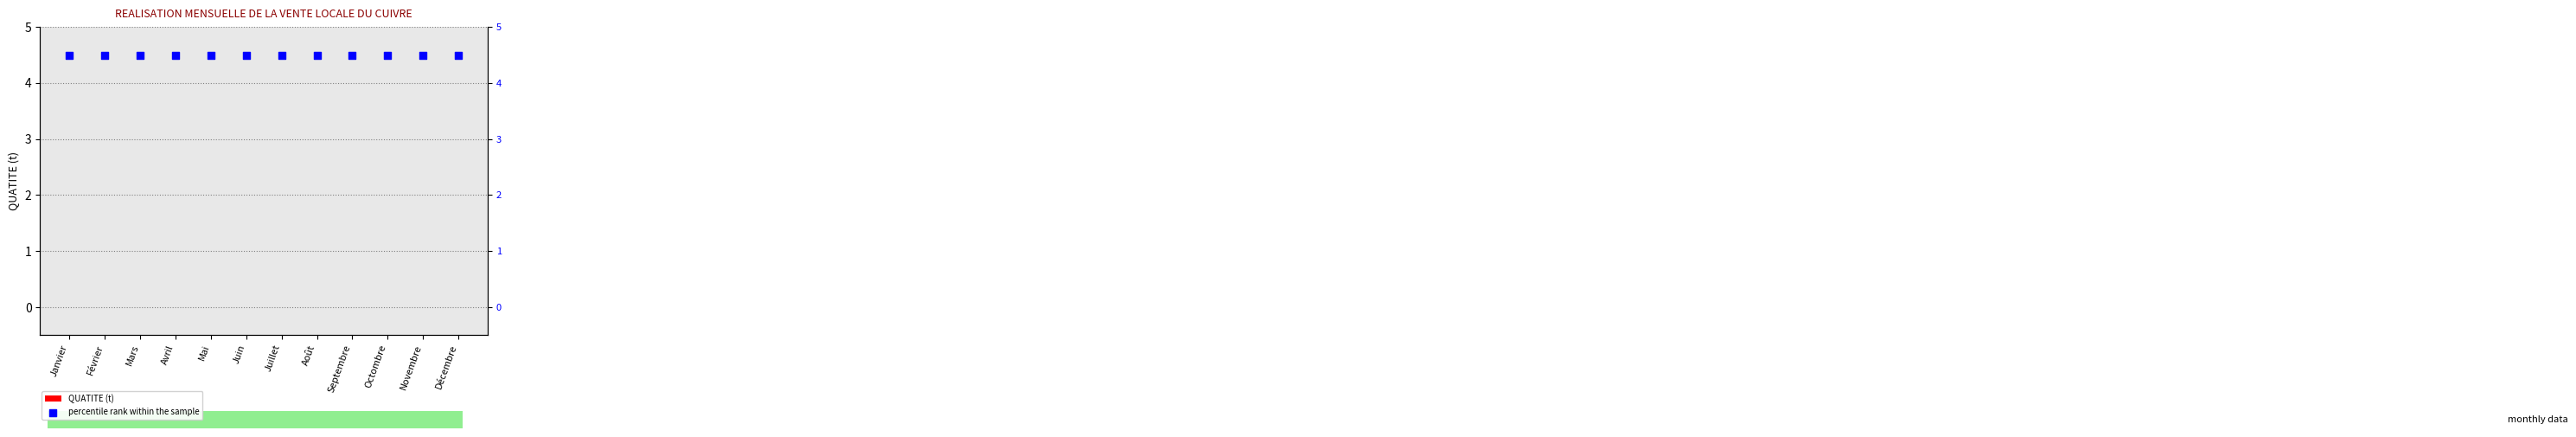

What are all the series names shown in the legend?

QUATITE (t), percentile rank within the sample